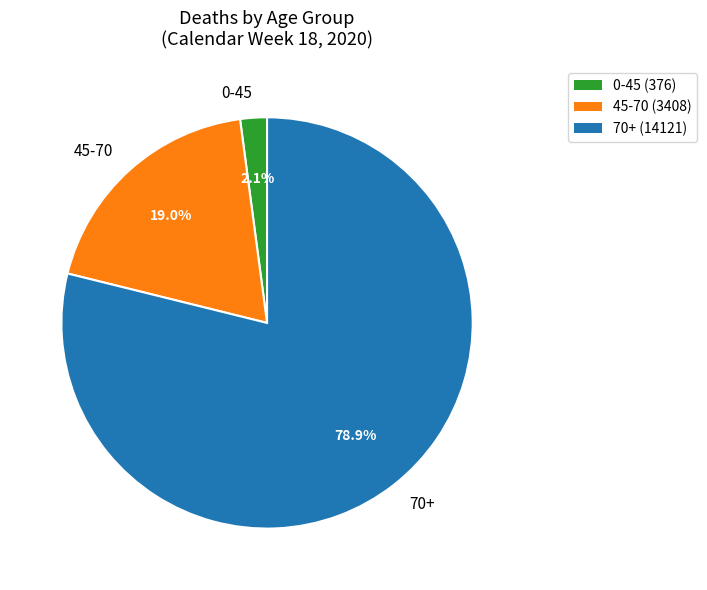

Which has a higher value, 70+ or 0-45?

70+